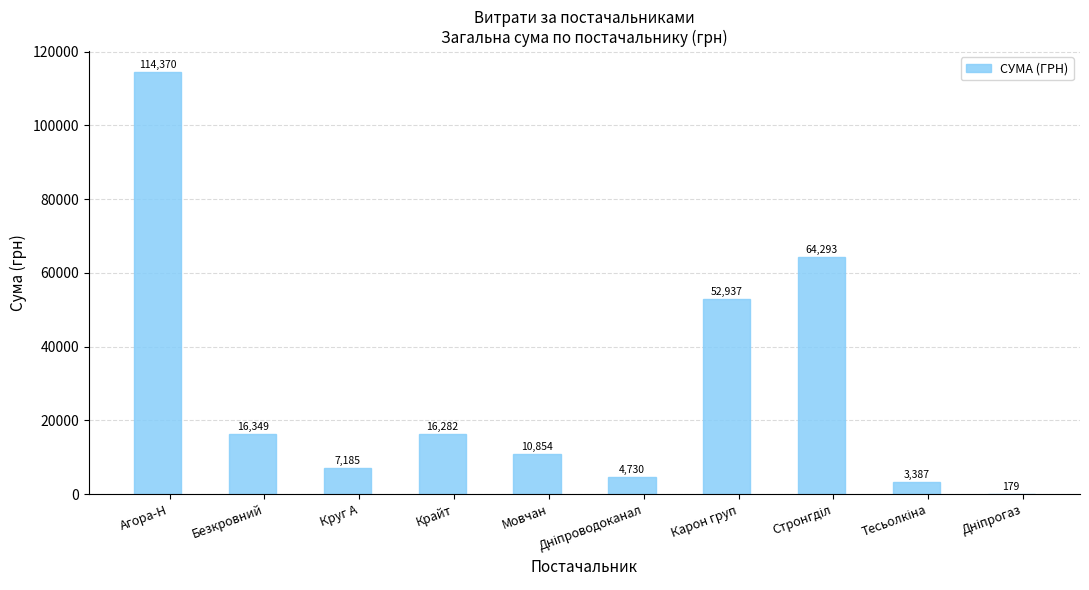

What is the change in value from Круг А to Карон груп?

+45751.4